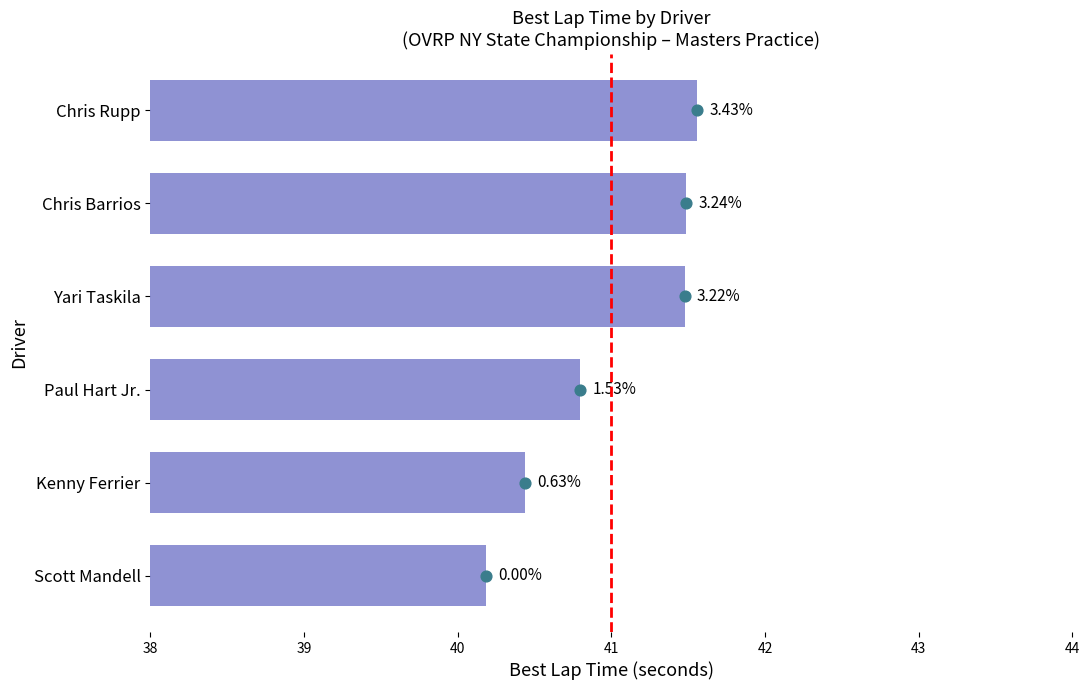

Which has a higher value, Kenny Ferrier or Chris Barrios?

Chris Barrios